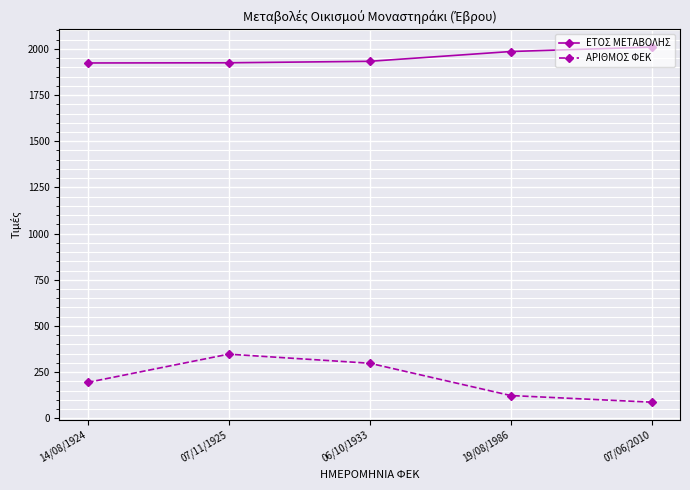

What is the label of the 5th point from the right?

14/08/1924